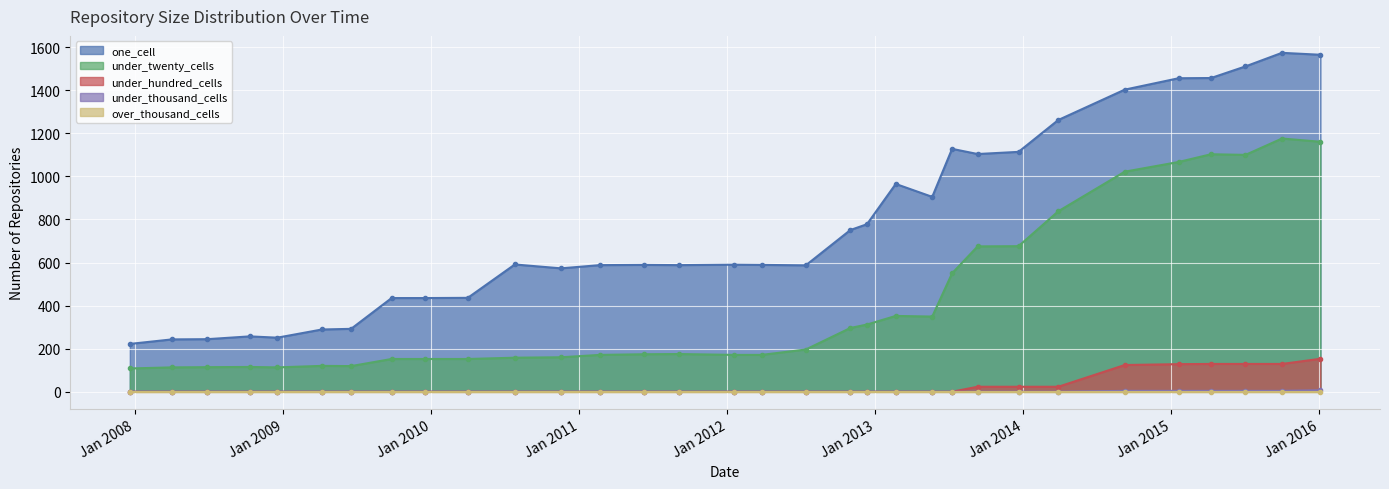

List the labels in order of under_twenty_cells value, smallest first.

2007-12-19, 2008-04-01, 2008-12-17, 2008-06-27, 2008-10-10, 2009-06-17, 2009-04-06, 2009-09-25, 2009-12-16, 2010-04-01, 2010-07-26, 2010-11-17, 2011-02-21, 2012-01-18, 2012-03-26, 2011-06-10, 2011-09-05, 2012-07-13, 2012-10-31, 2012-12-11, 2013-05-21, 2013-02-20, 2013-07-09, 2013-09-10, 2013-12-20, 2014-03-28, 2014-09-08, 2015-01-19, 2015-07-03, 2015-04-09, 2016-01-04, 2015-10-01